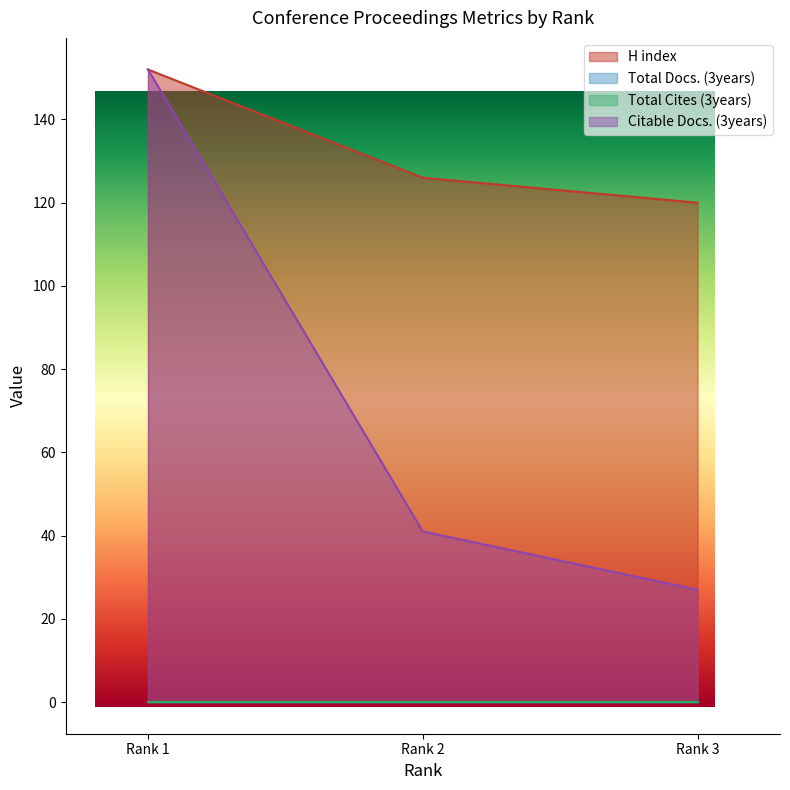

What is the value of the Citable Docs. (3years) point at the 2nd from the left?

41